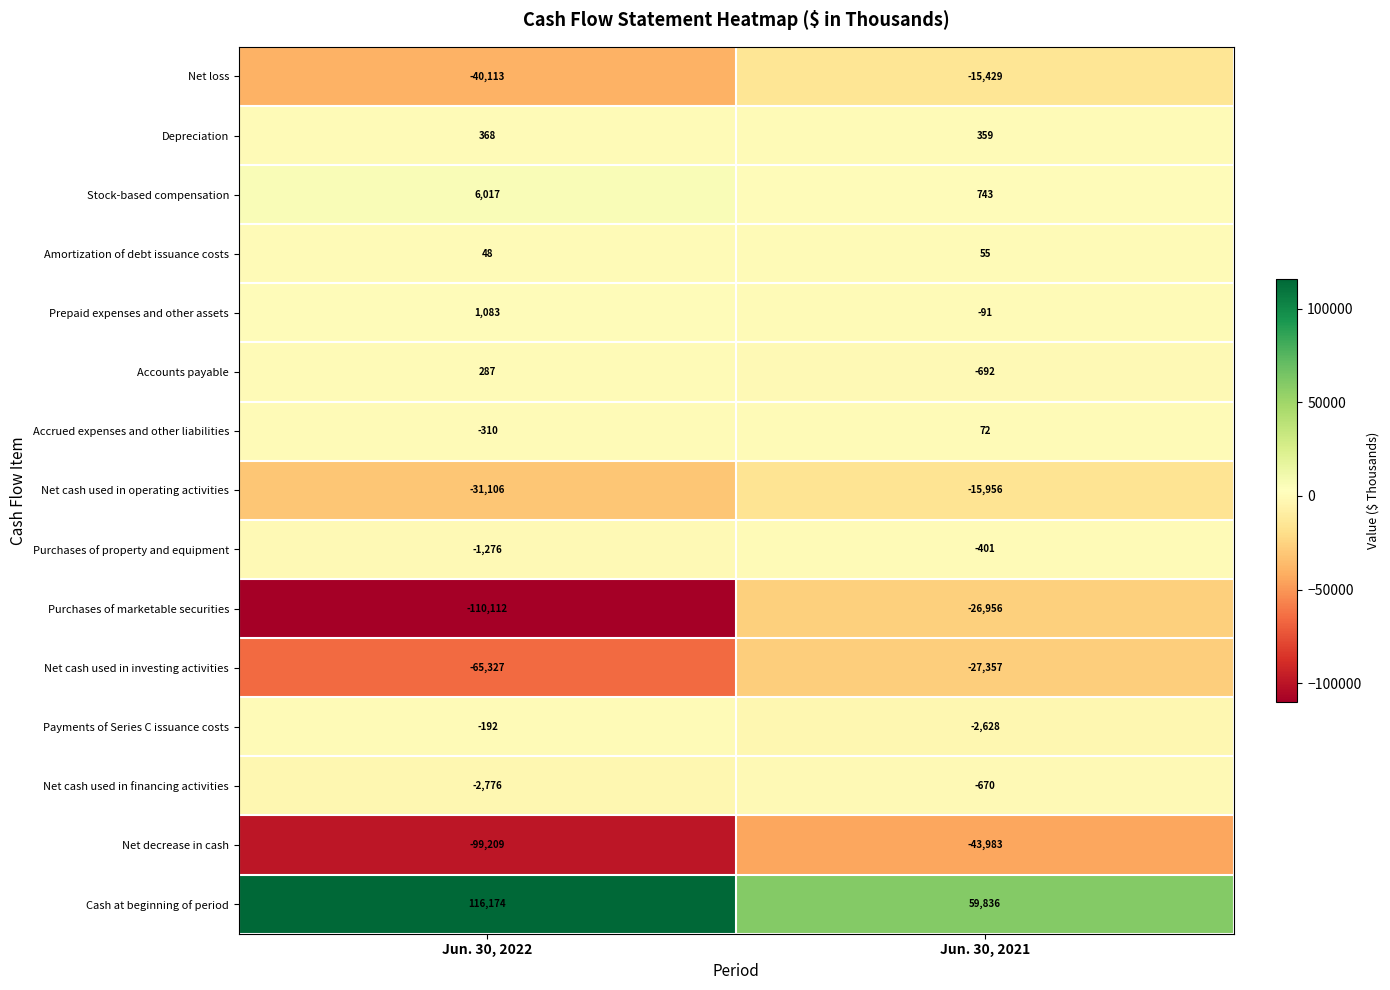

What is the difference between the Purchases of property and equipment values at Jun. 30, 2022 and Jun. 30, 2021?

875